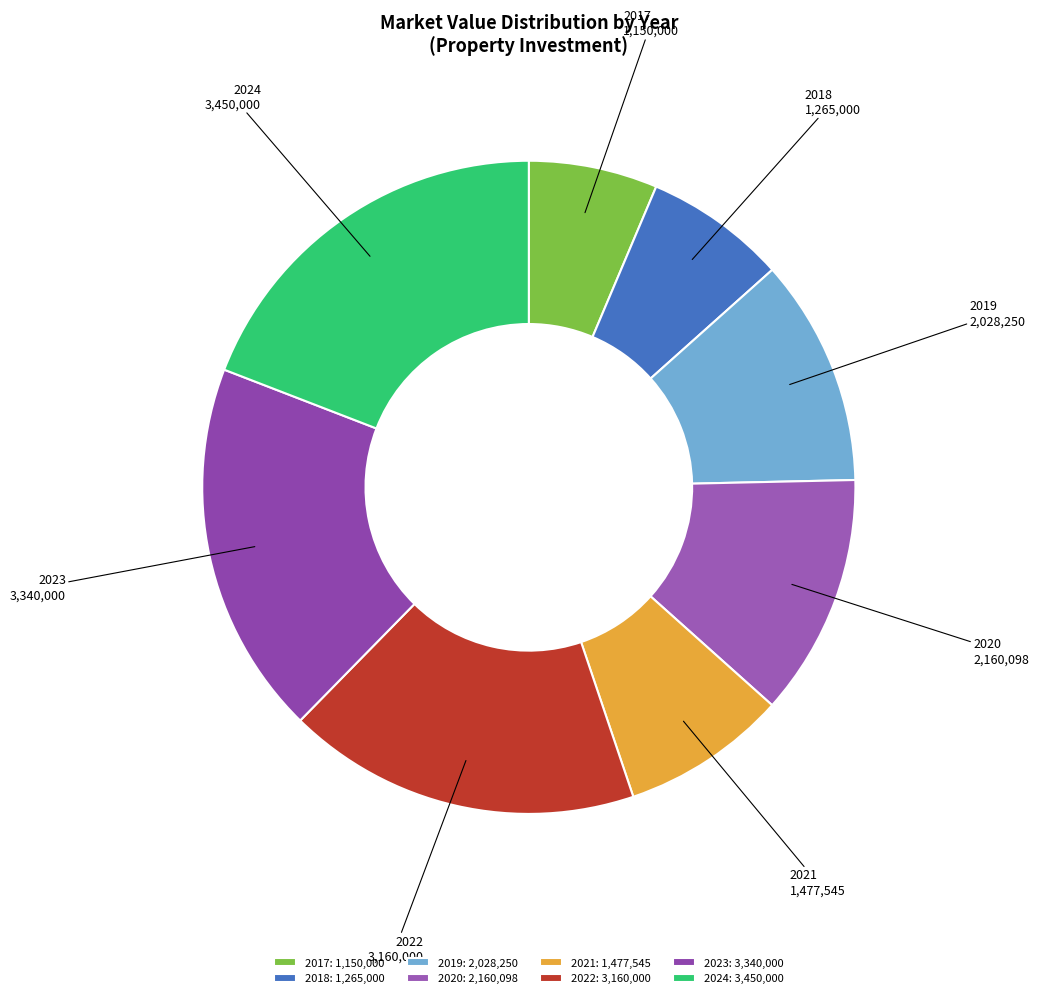

Do 2020 and 2022 together represent more than half of the pie?

No